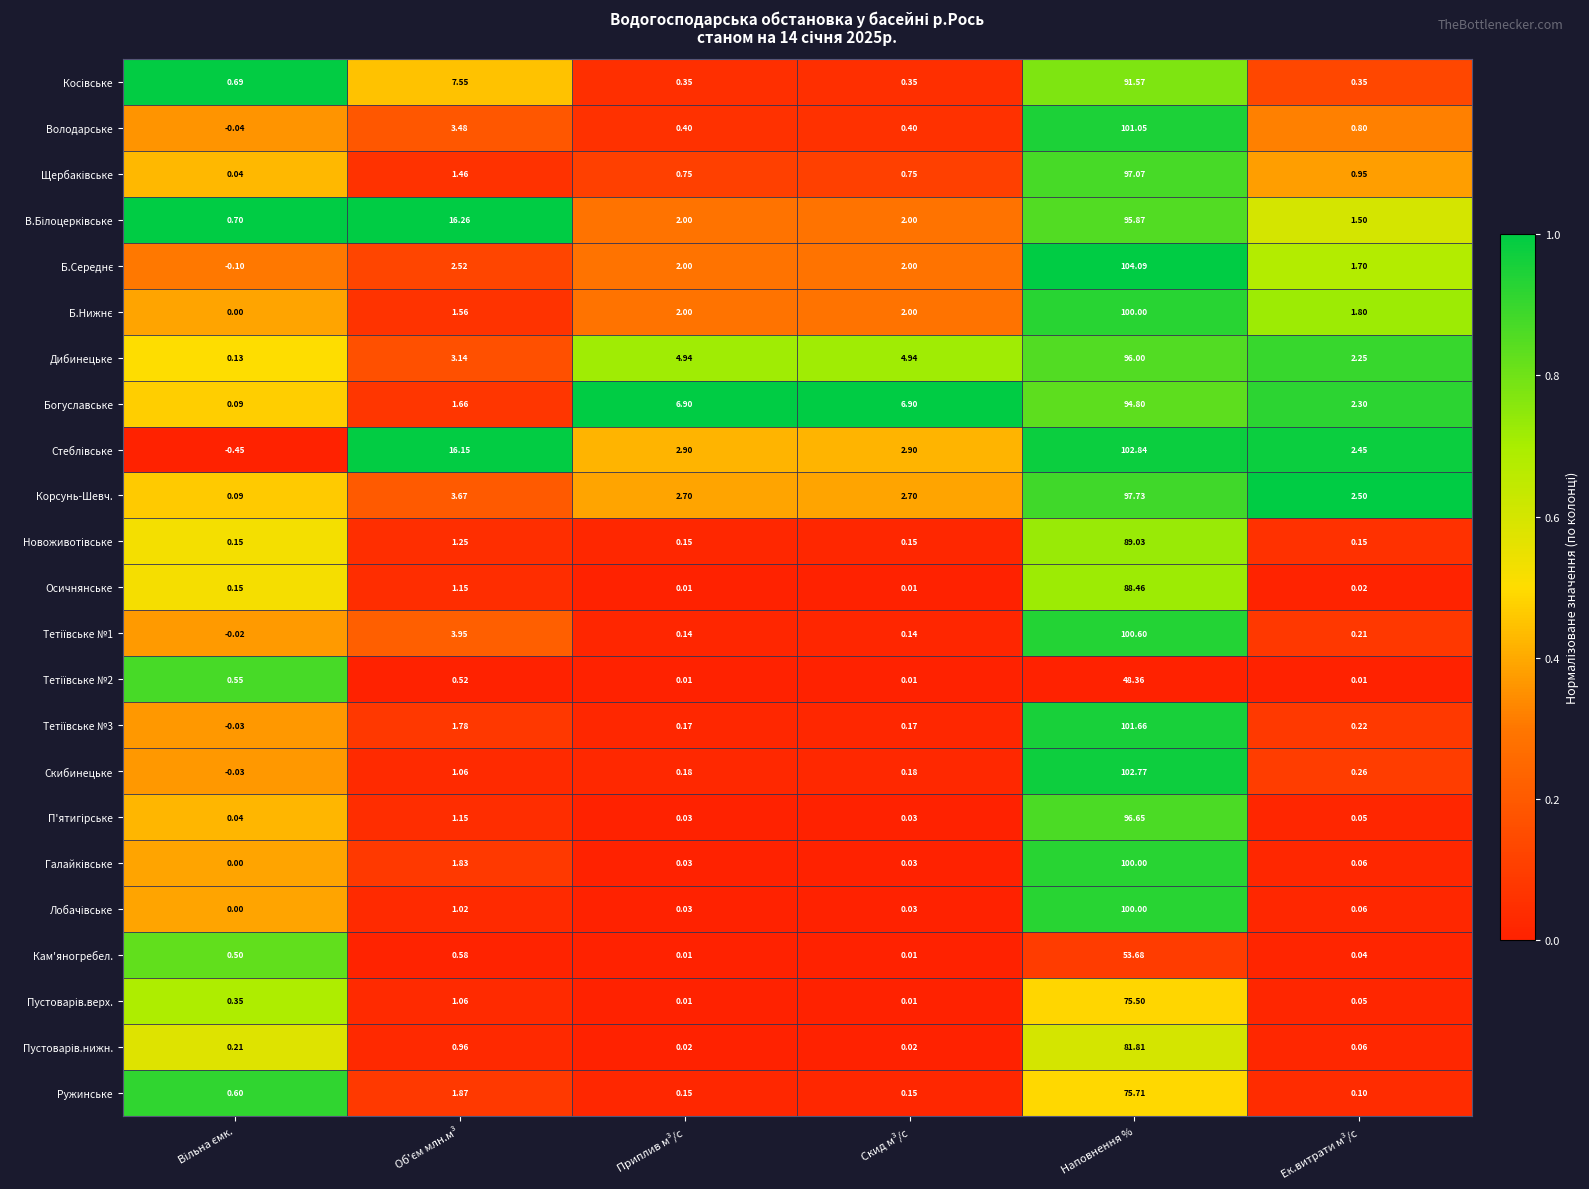

Is the value of Кам'яногребел. at Скид м³/с greater than the value of Дибинецьке at Наповнення %?

No